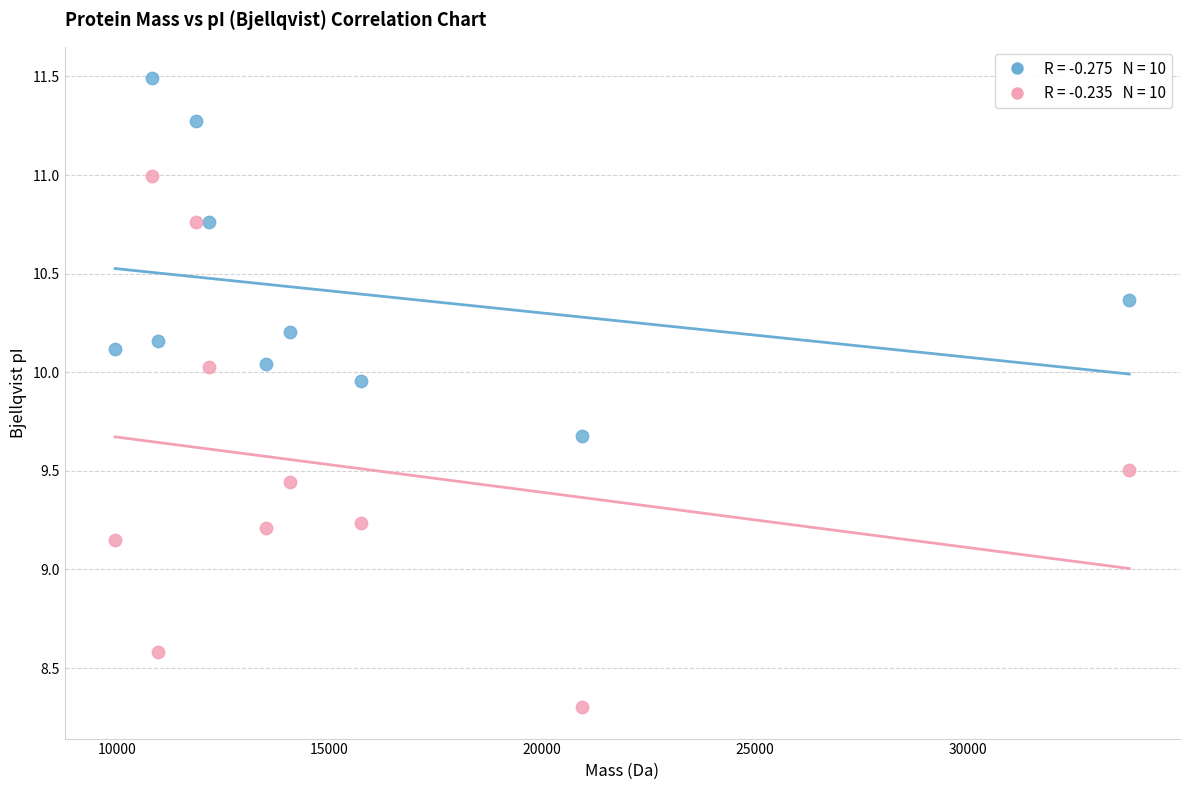

Across all data points, what is the range of X values (max minus min)?

23833.9